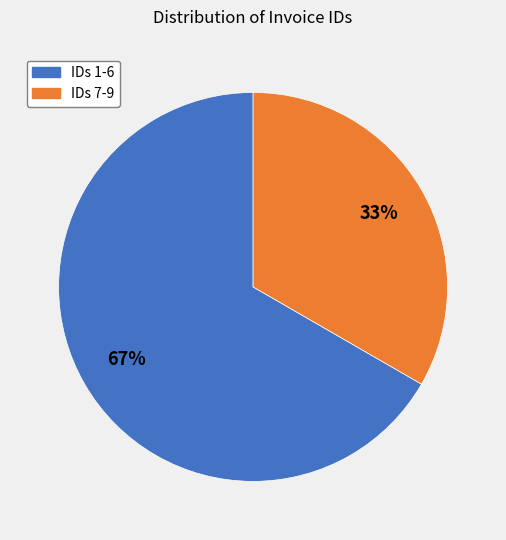

Count the number of slices in the pie.

2